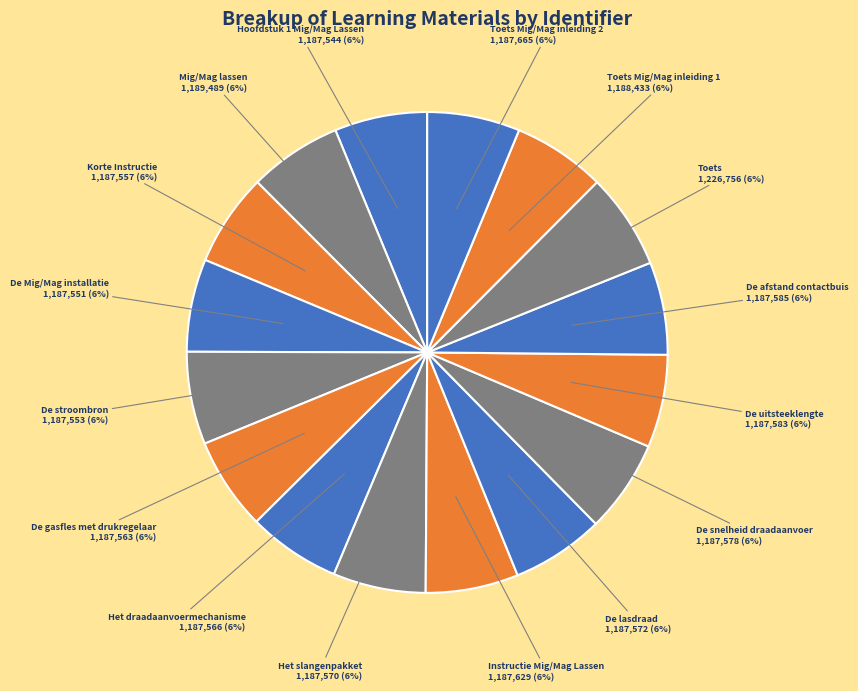

True or false: Toets accounts for 6% of the total.

True